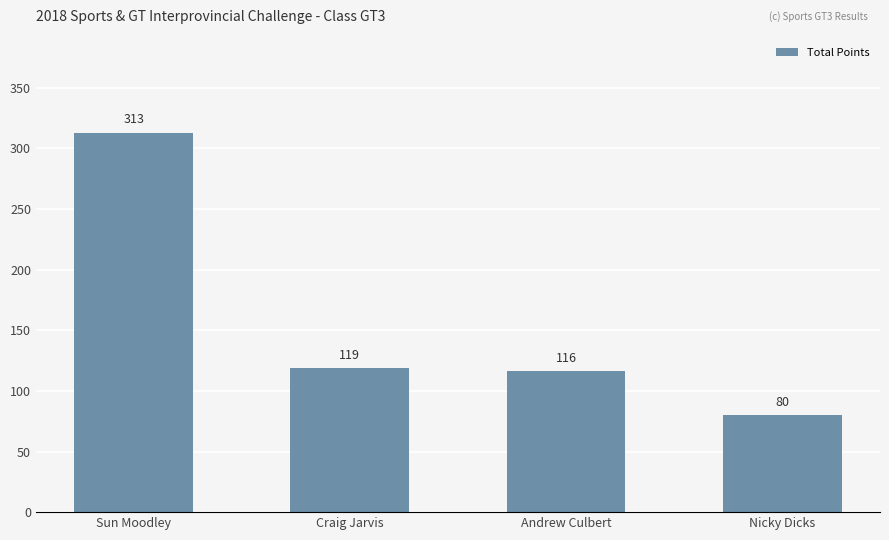

Which label corresponds to the smallest value in the chart?

Nicky Dicks